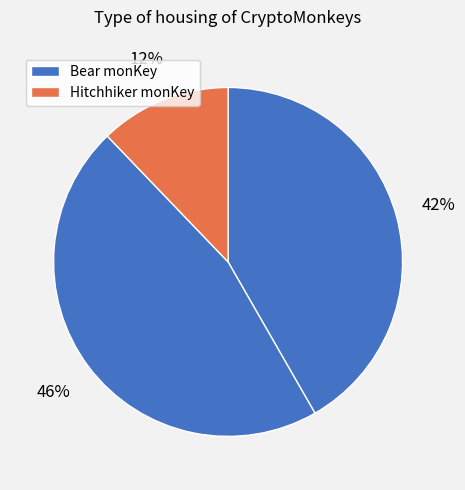

What is the smallest slice in the pie chart?

Hitchhiker monKey (1099527367256)